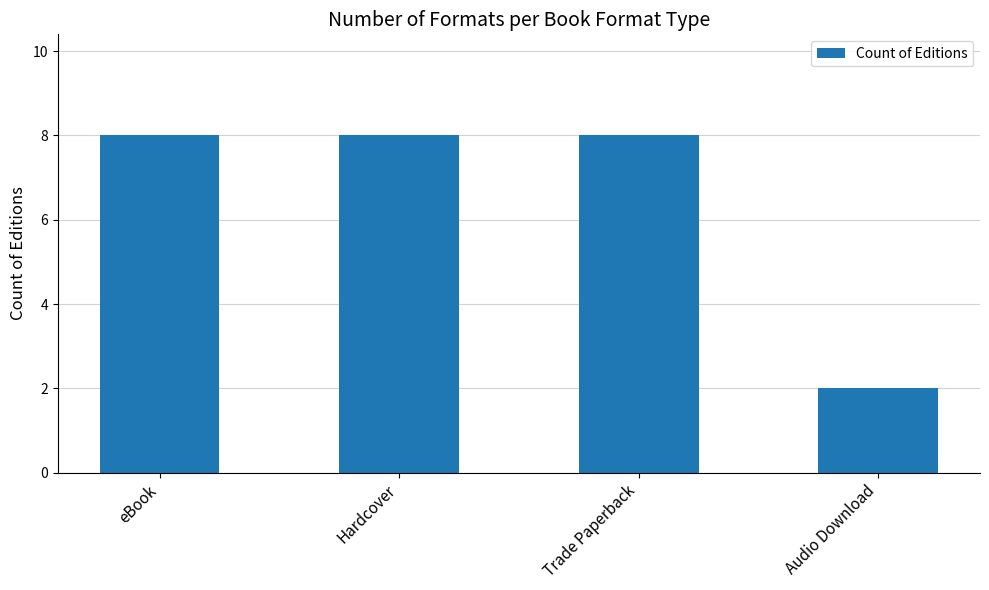

What is the difference between the maximum and minimum values?

6